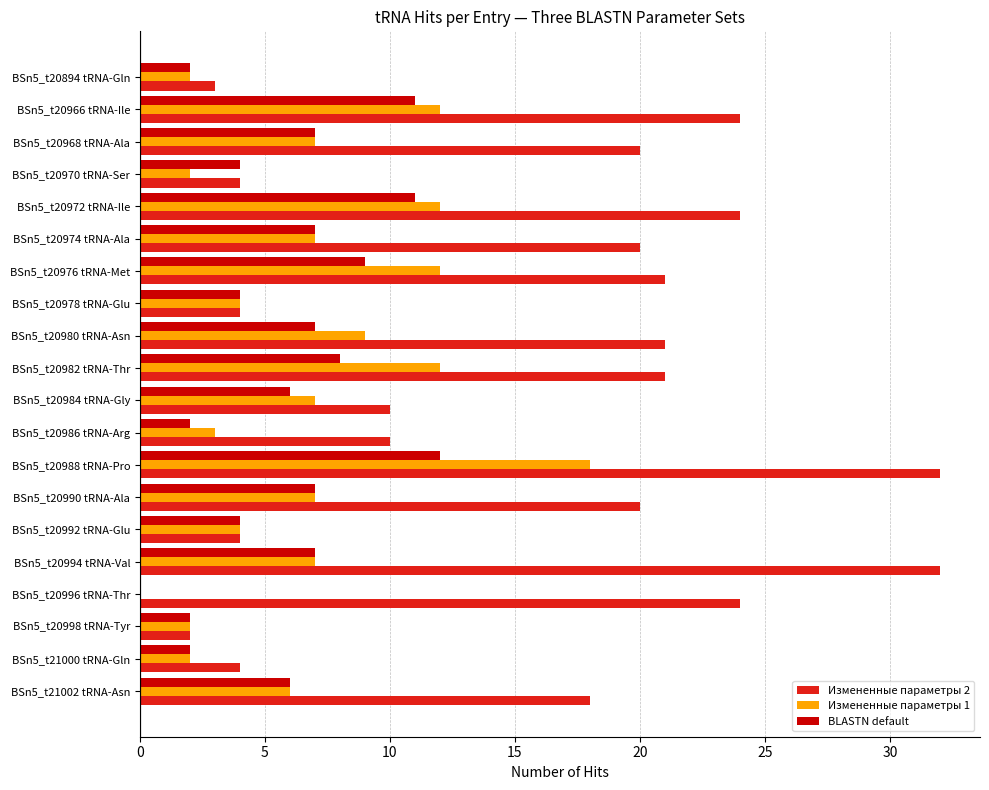

The BLASTN default series shows 8 at BSn5_t20982 tRNA-Thr. True or false?

True